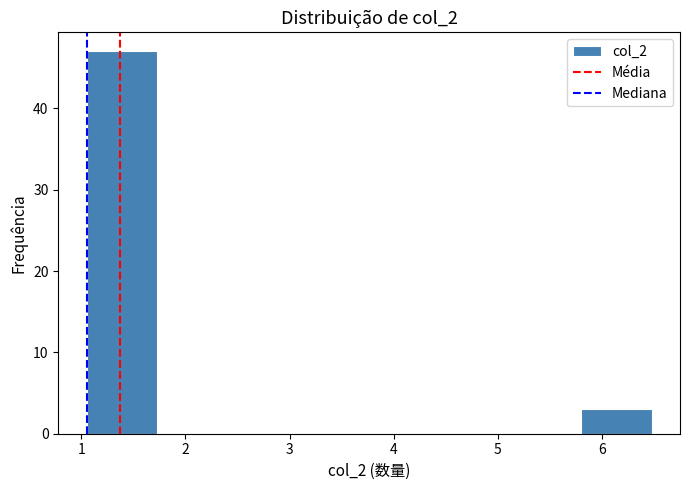

Reading left to right, list every bar in this chart as the range it spans on the x-axis followed by its height. Neither the bar edges nor the heights are printed on the chart, so give them approximately, as read against the axes.

1.1 to 1.7: 47
1.7 to 2.4: 0
2.4 to 3.1: 0
3.1 to 3.8: 0
3.8 to 4.4: 0
4.4 to 5.1: 0
5.1 to 5.8: 0
5.8 to 6.5: 3